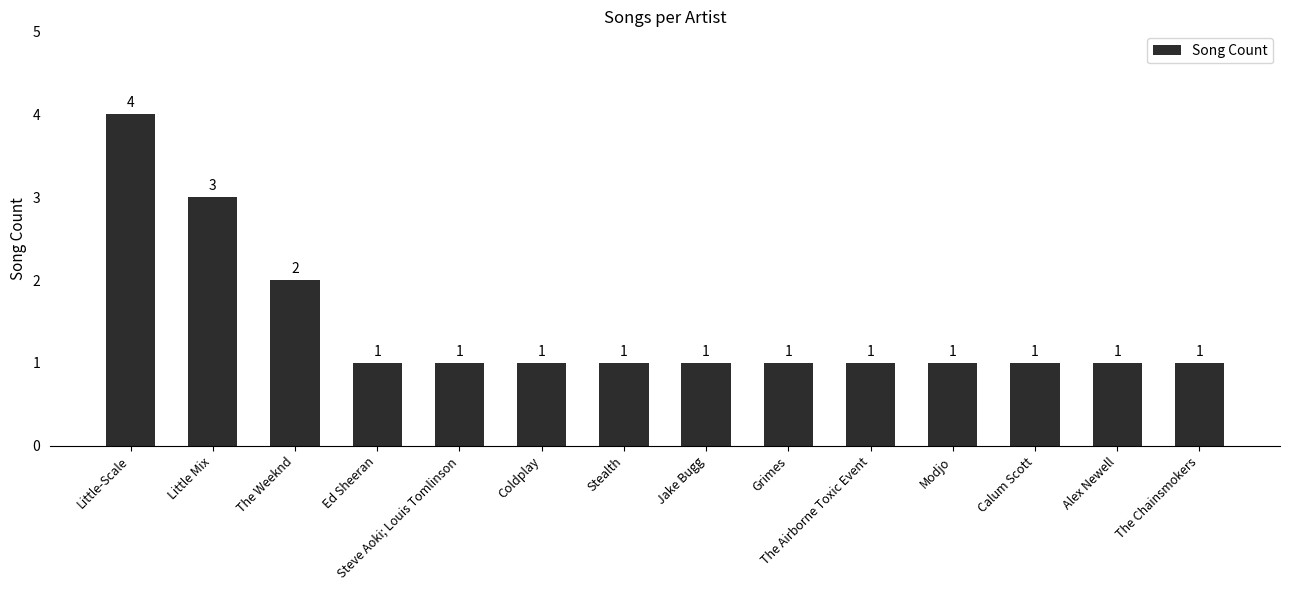

What is the average value?

1